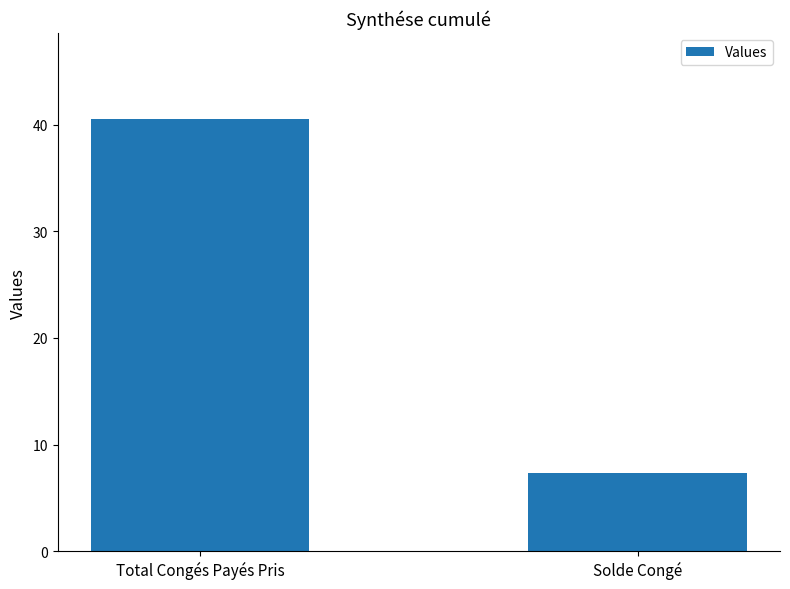

Reading left to right, transcribe all the data shown in this chart.

Total Congés Payés Pris=40.5	Solde Congé=7.3